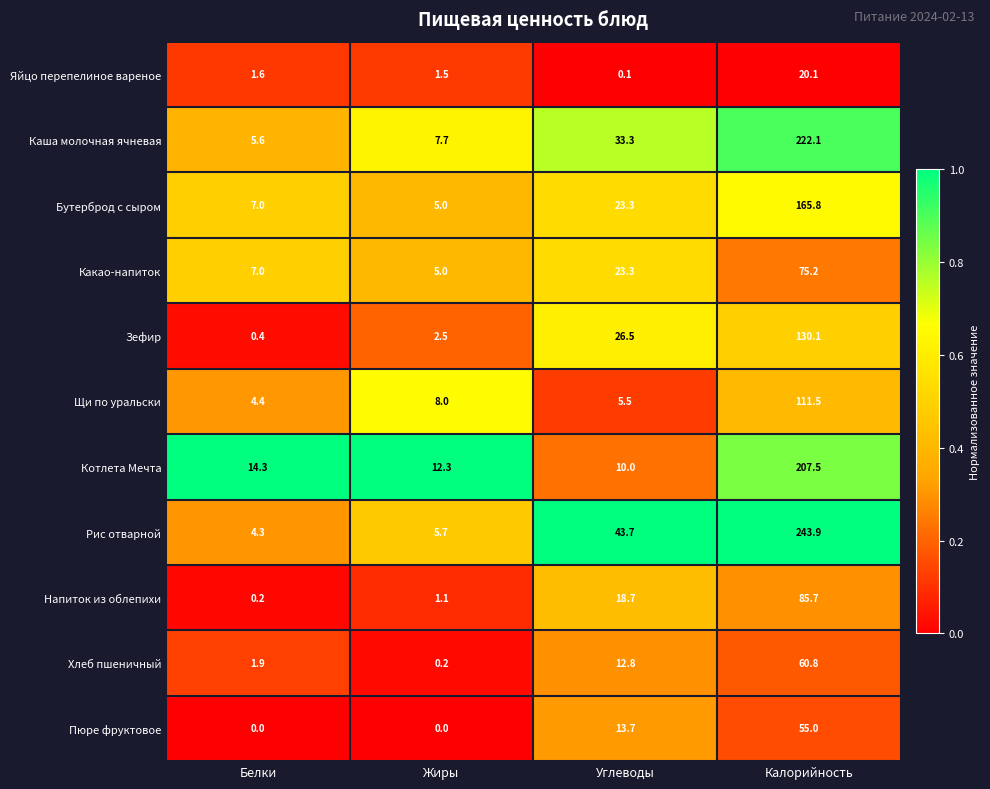

What is the average value of the Щи по уральски series?

32.4